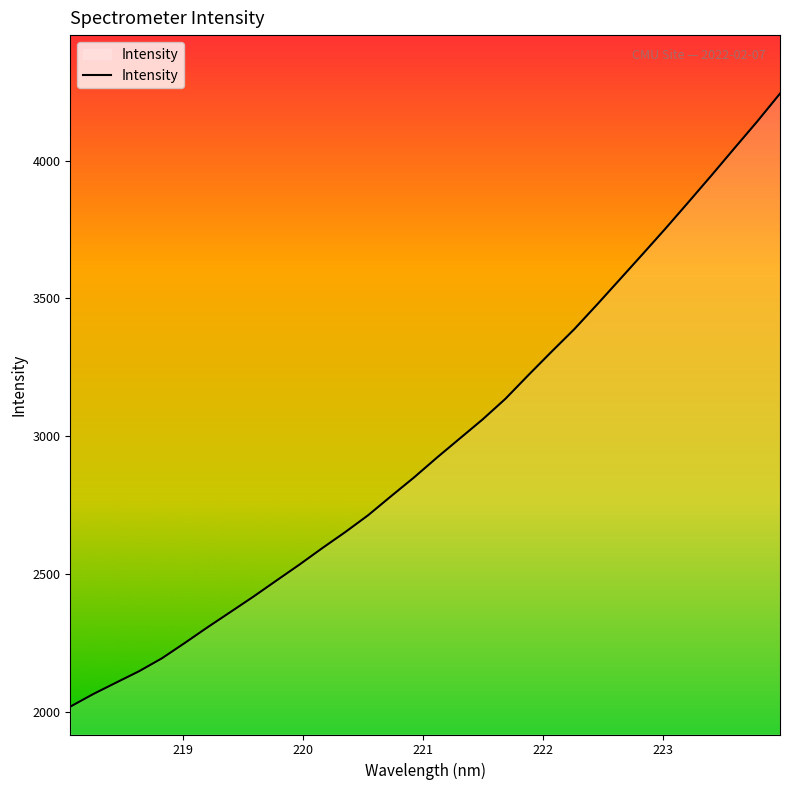

What is the greatest value displayed?

4242.9